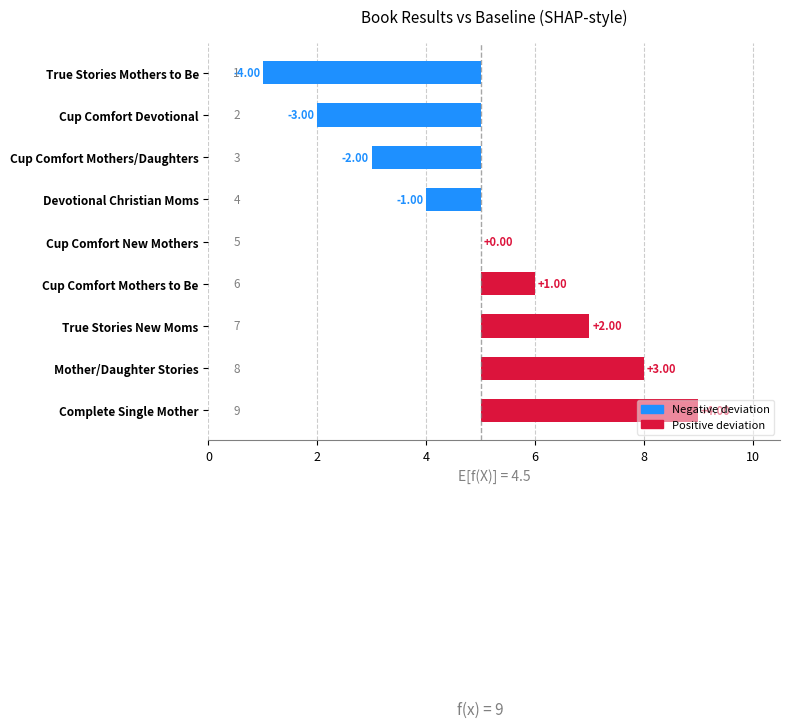

What is the value of the 4th bar from the left?

-1